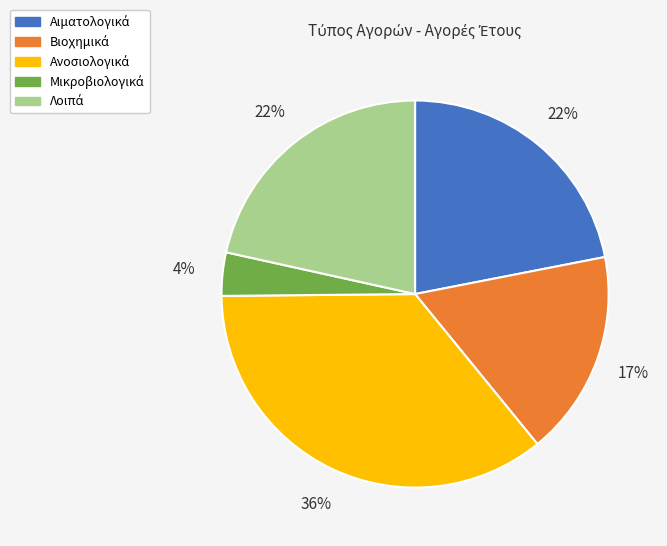

To the nearest percent, what is the average slice percentage?

20%